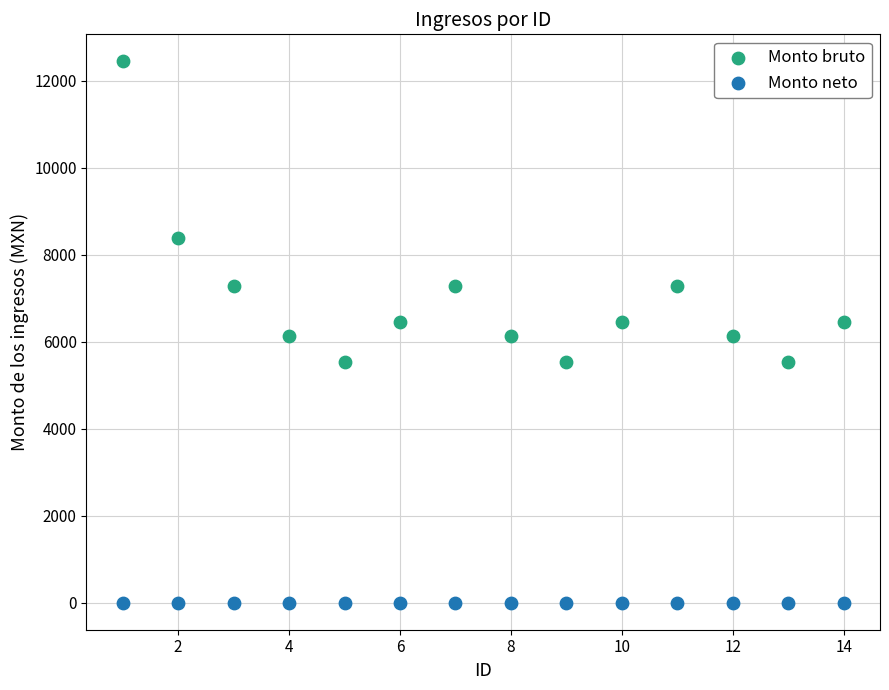

Which series contains the lowest Y value?

Monto neto